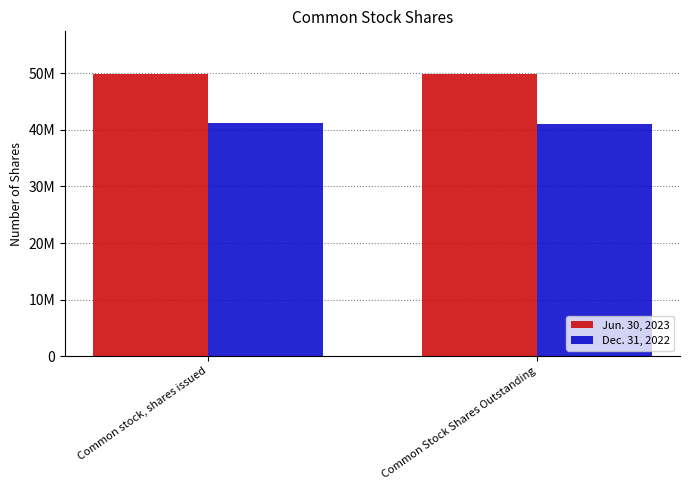

Is the value of Dec. 31, 2022 at Common stock, shares issued greater than the value of Jun. 30, 2023 at Common Stock Shares Outstanding?

No